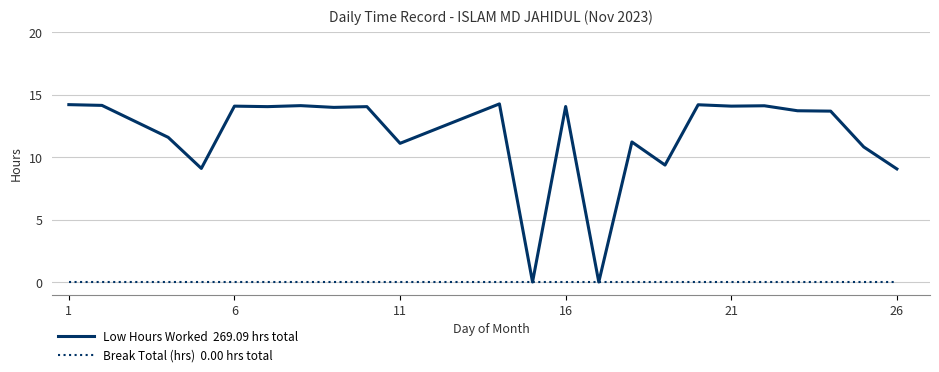

What is the greatest value displayed?

14.3